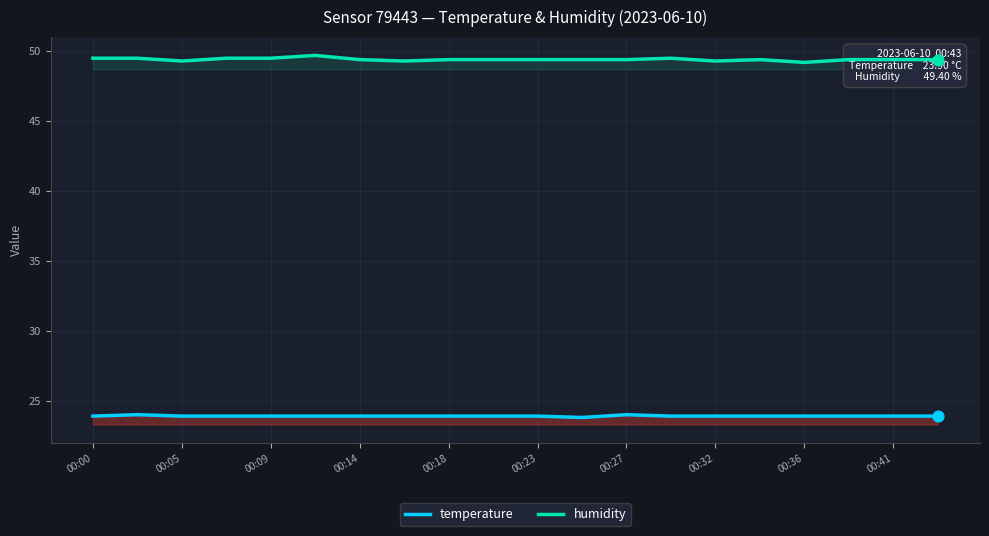

Which series has the largest total across all categories?

humidity